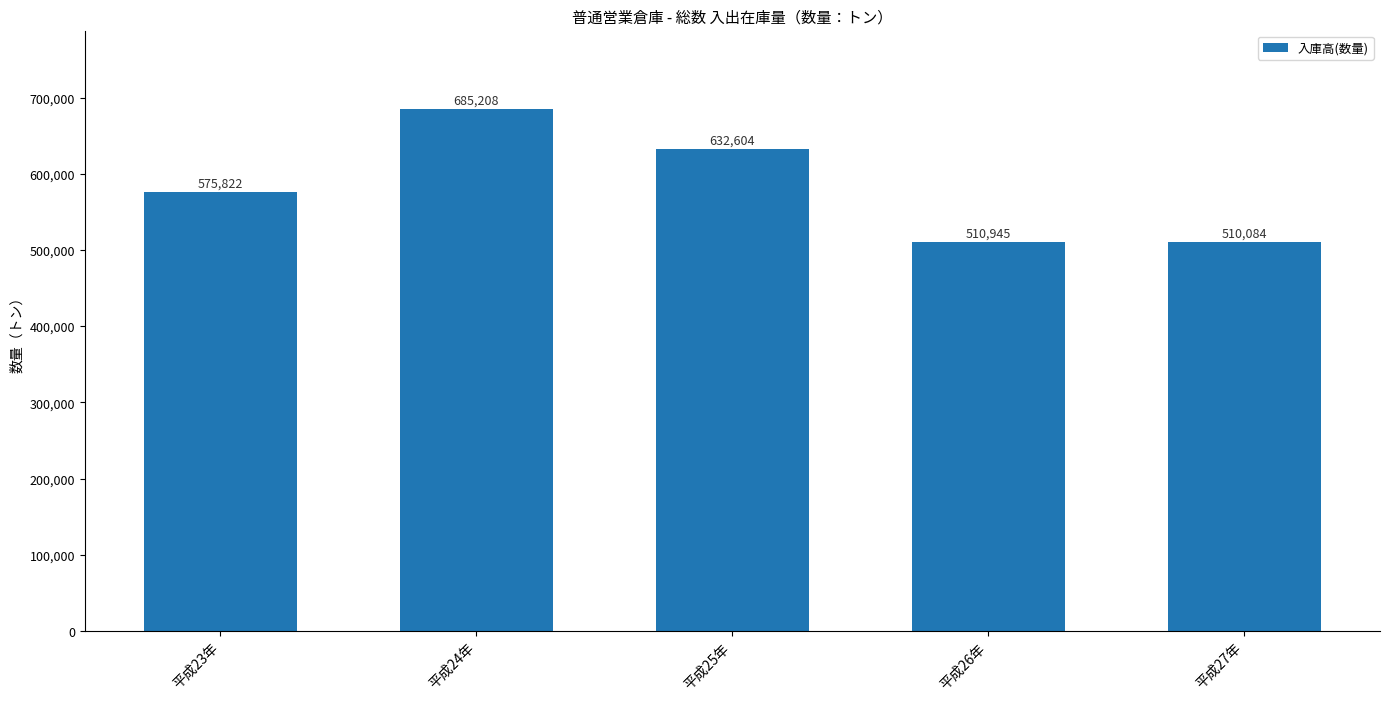

What is the greatest value displayed?

685208